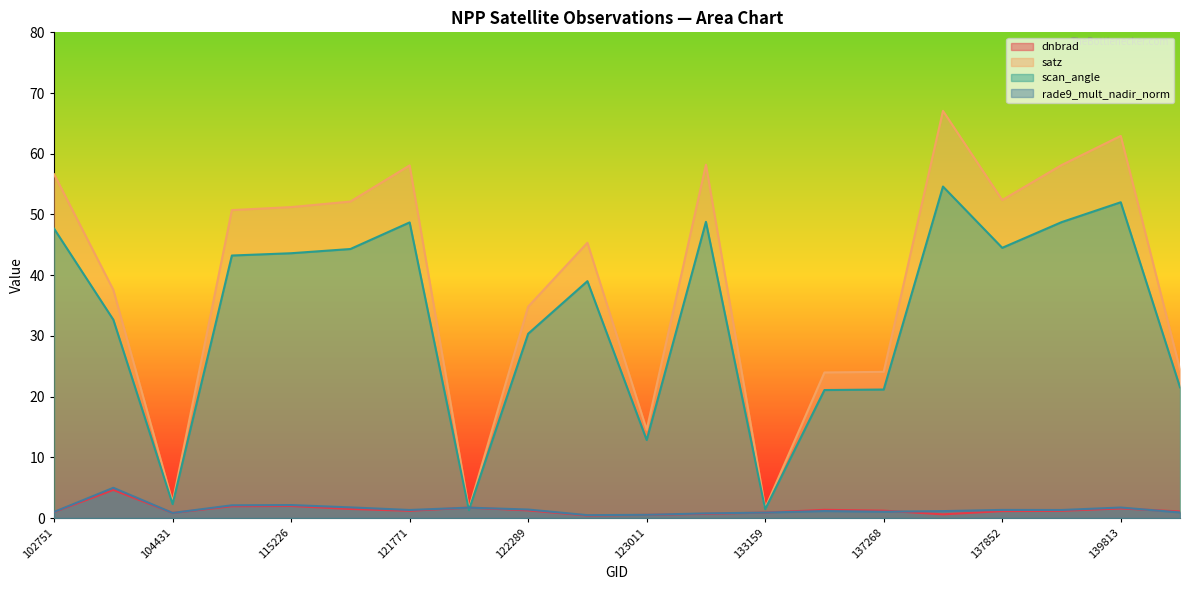

True or false: scan_angle has a value of 14.0 at 132798.

False